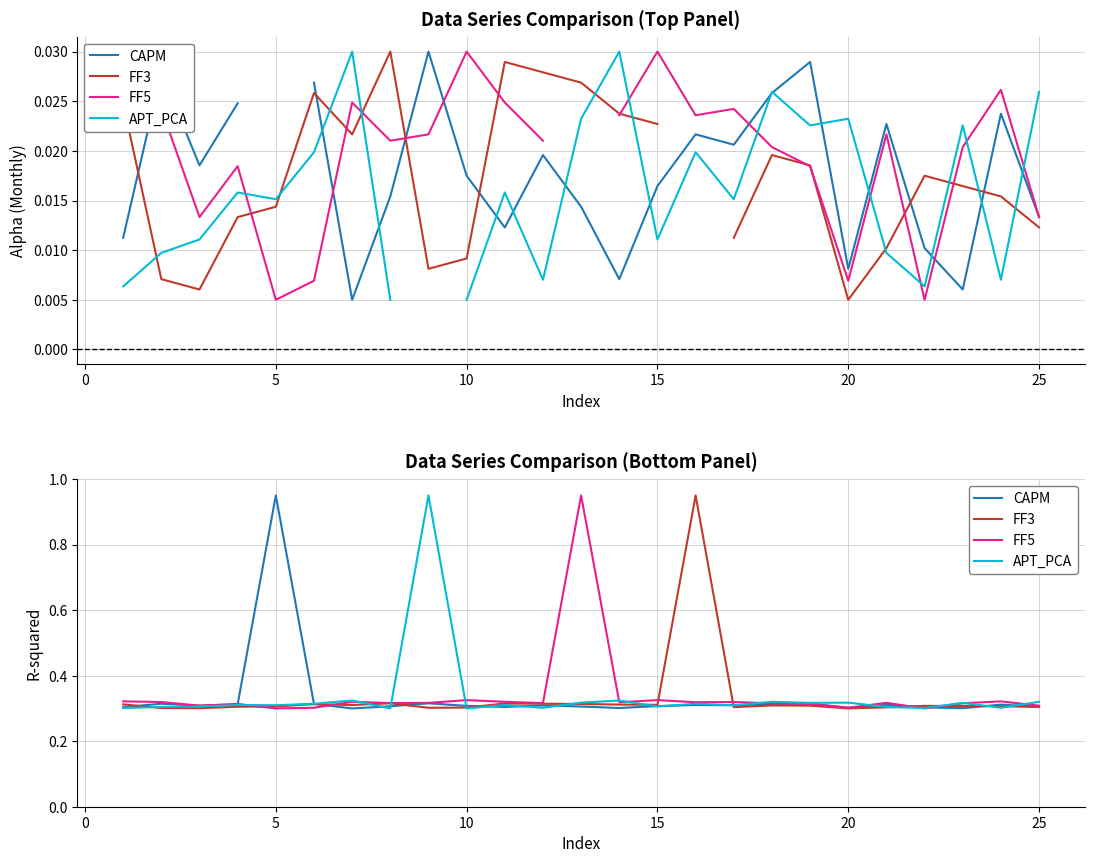

What is the difference between the maximum and second lowest values in the FF3 series?

0.6